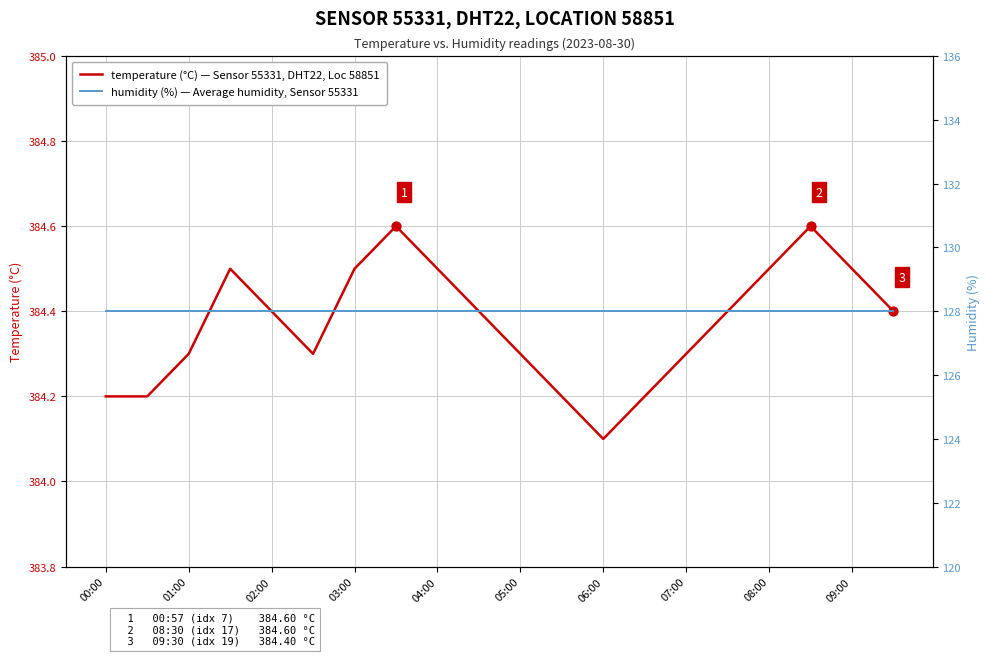

Which series has the widest spread of Y values?

temperature (°C) — Sensor 55331, DHT22, Loc 58851